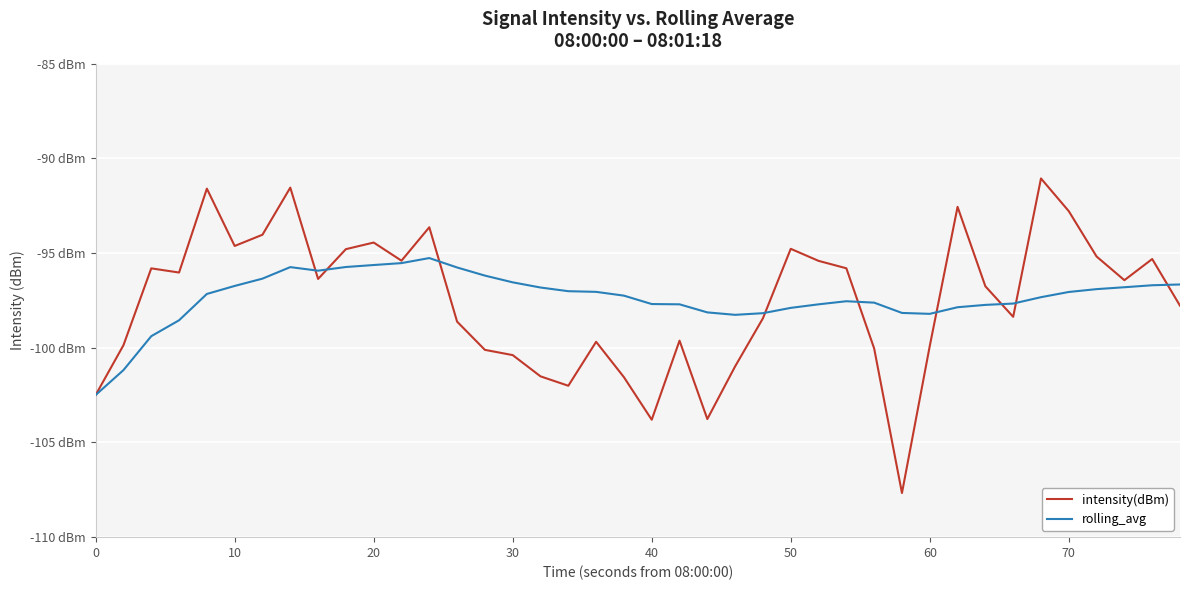

What are all the series names shown in the legend?

intensity(dBm), rolling_avg